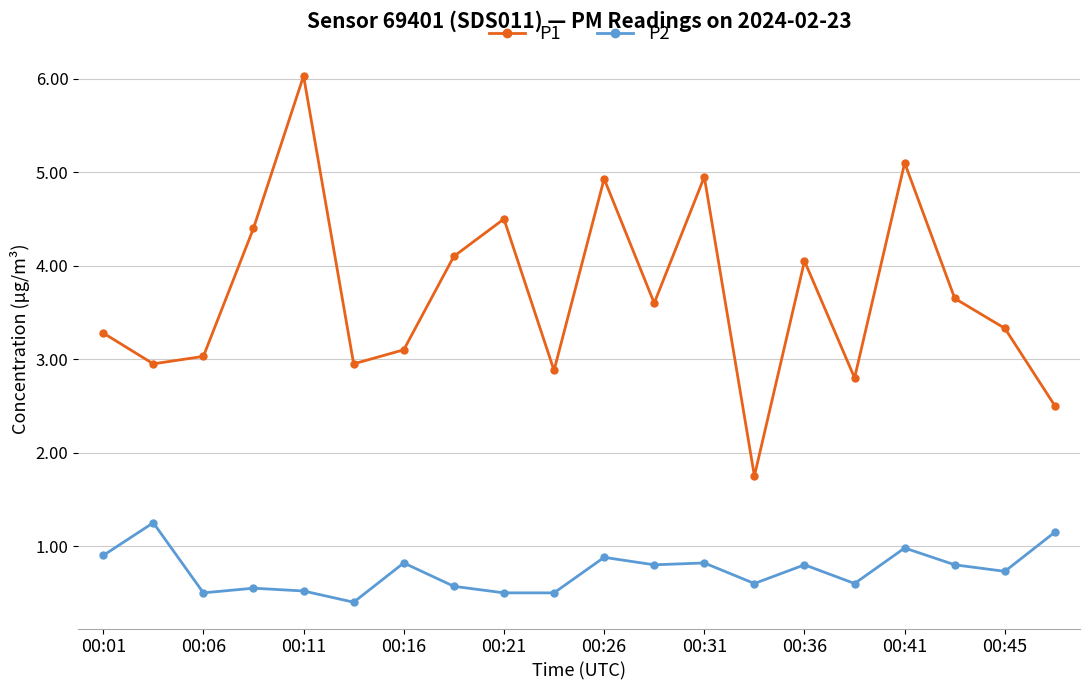

Rank the series by their average value, from lowest to highest.

P2, P1